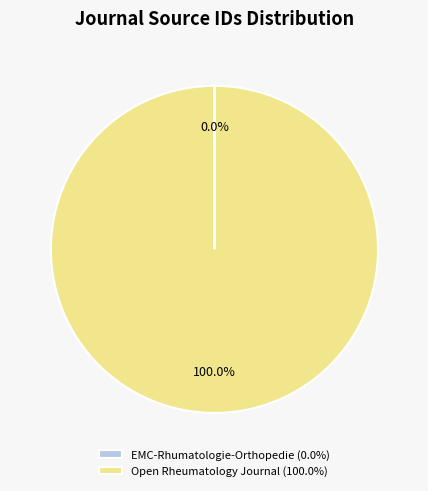

Does any single category account for the majority?

Yes